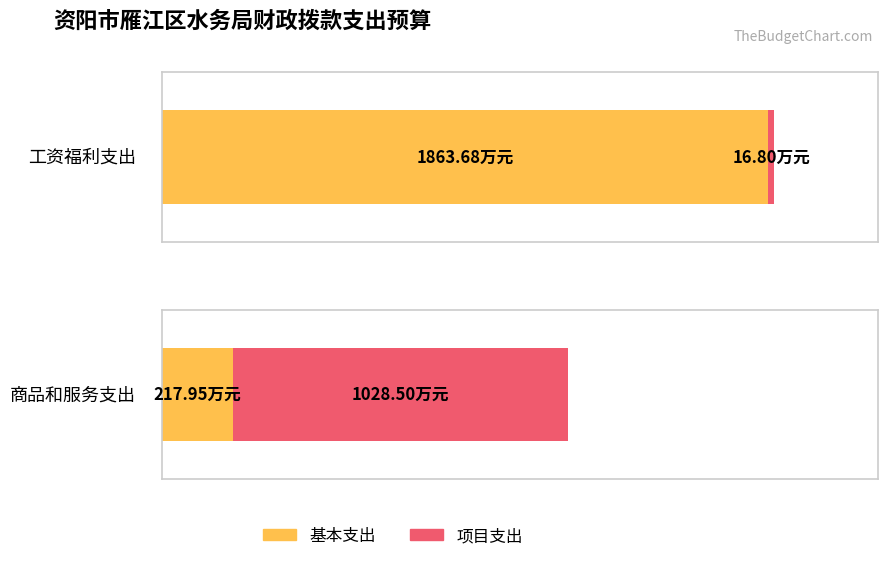

Rank the series at 商品和服务支出 from highest to lowest value.

项目支出, 基本支出